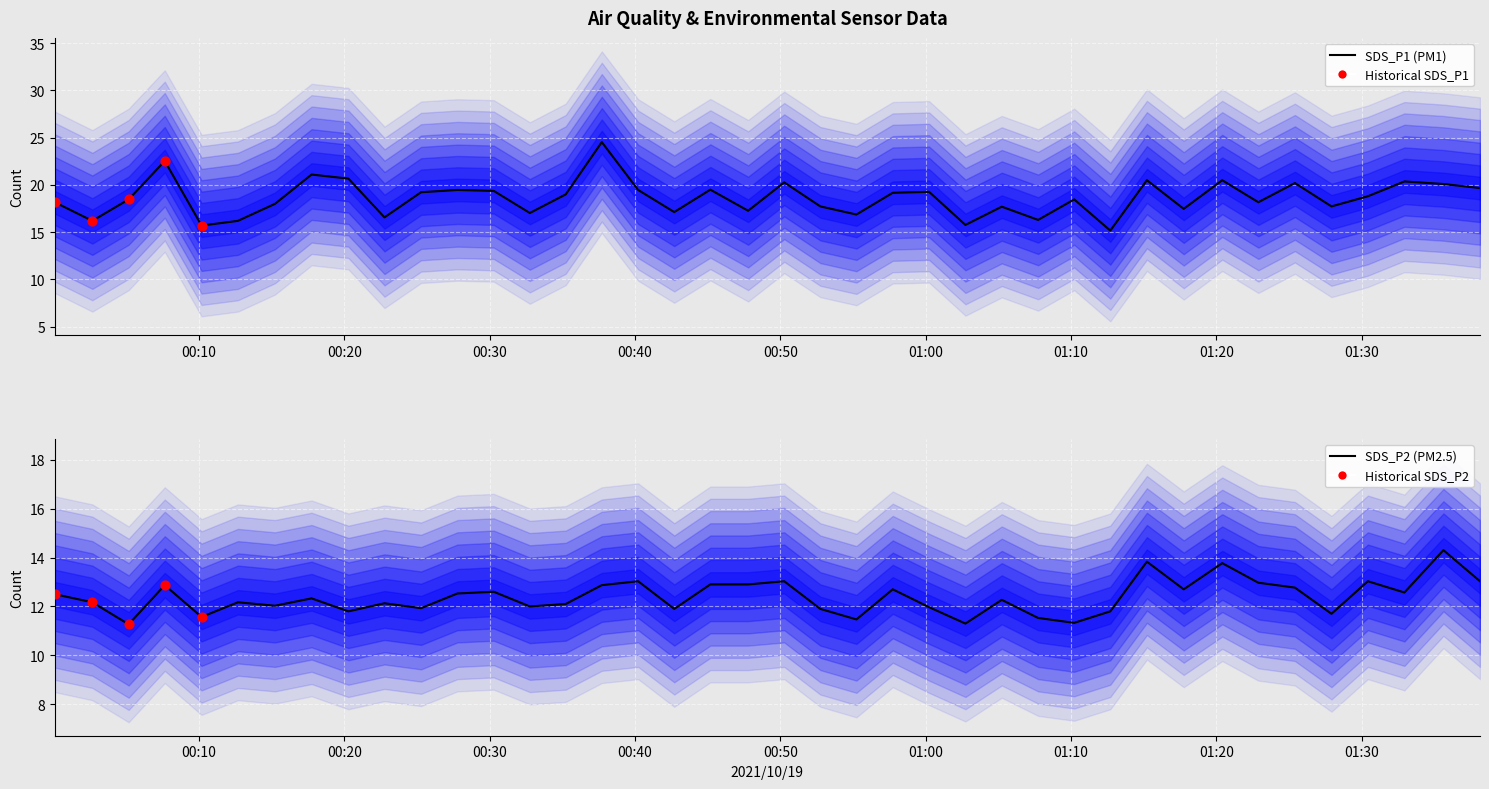

Which series reaches the maximum Y coordinate?

SDS_P1